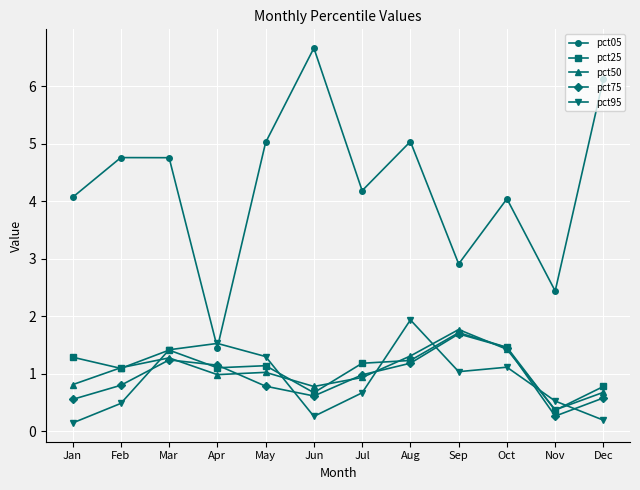

True or false: pct50 has a value of 3.0 at Sep.

False